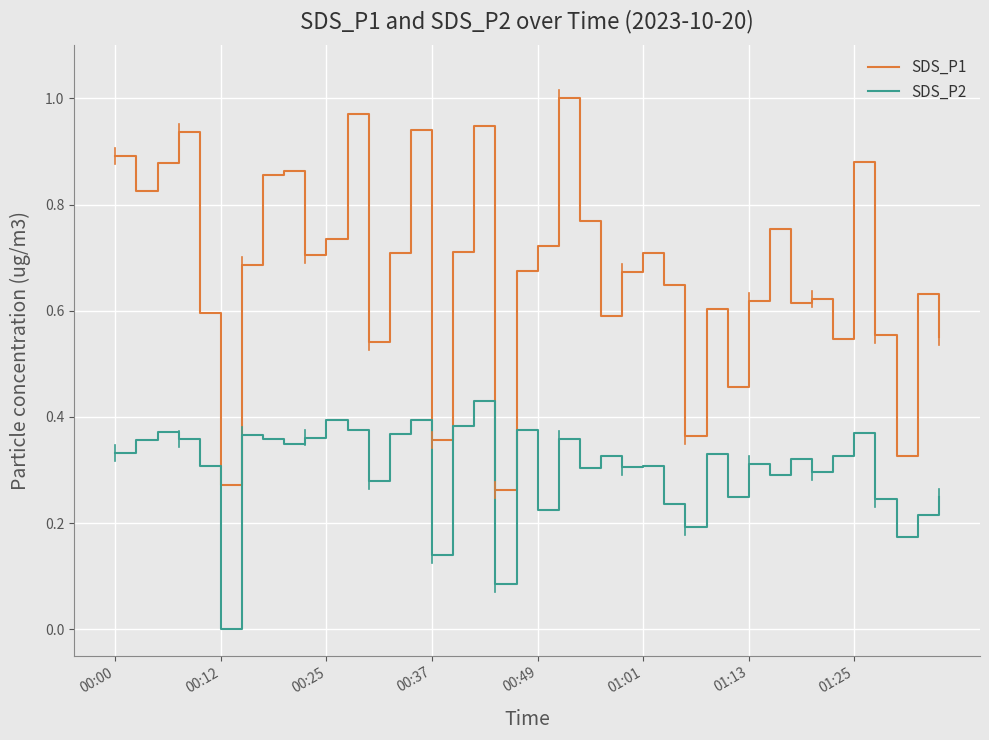

List the series in order of their peak value, highest first.

SDS_P1, SDS_P2